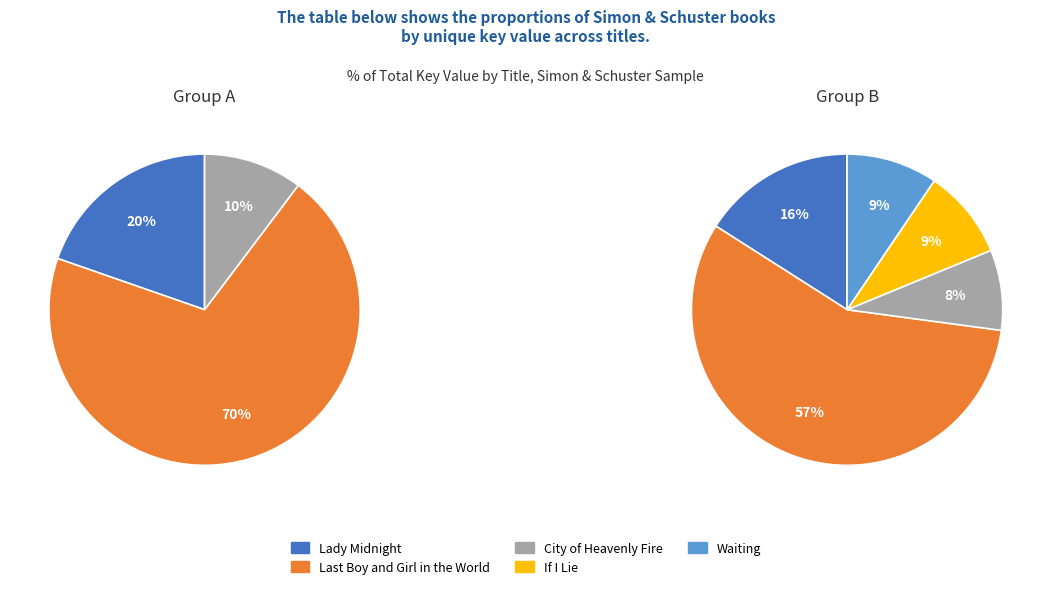

Combined, what portion of the pie is City of Heavenly Fire and If I Lie?

17.7%